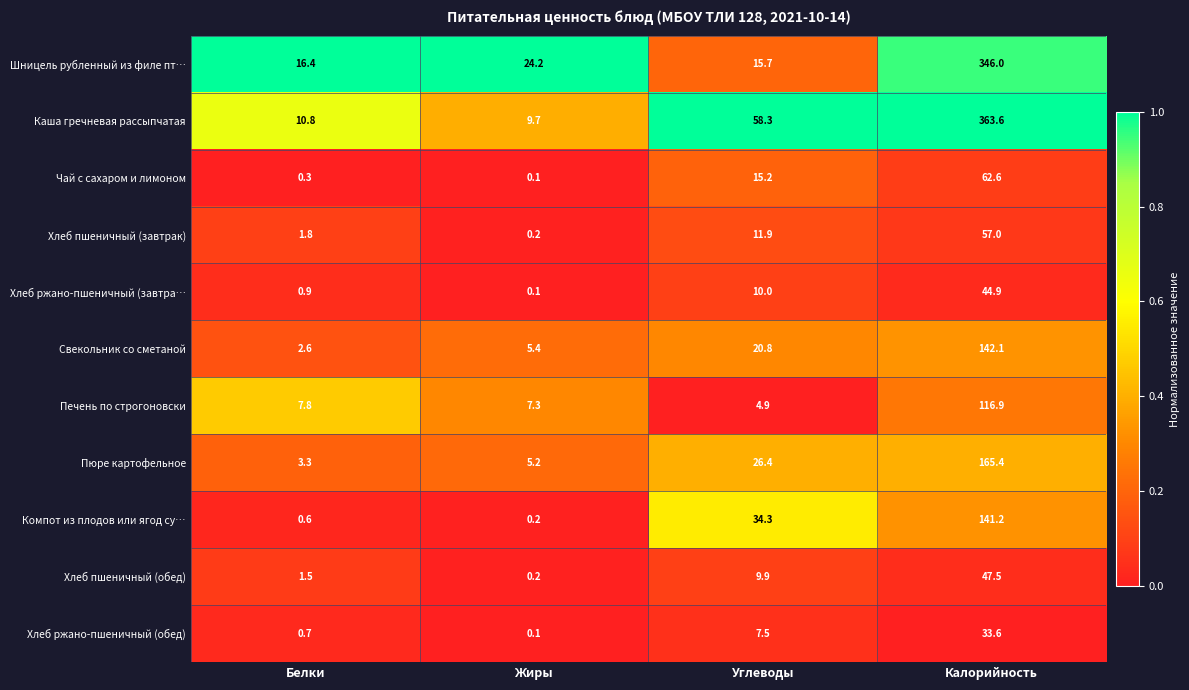

What is the greatest value displayed?

363.6